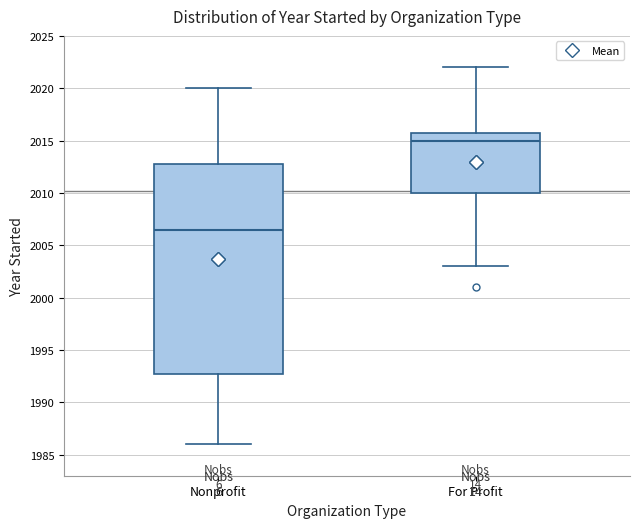

Which box has the highest median line?

For Profit